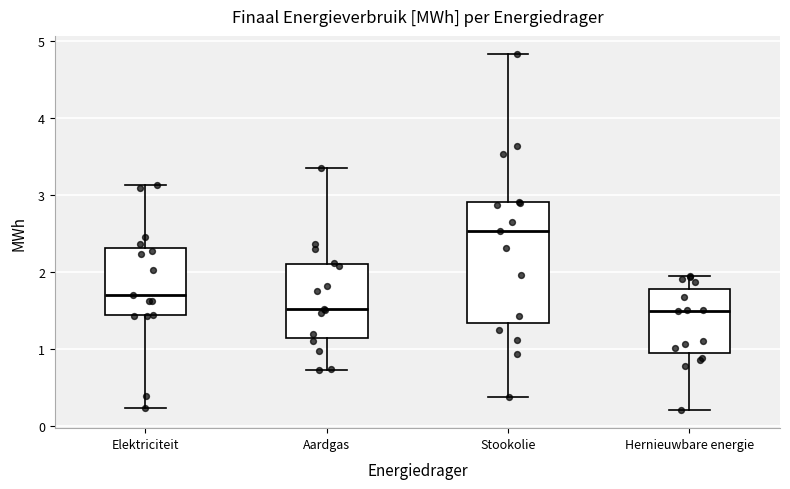

Reading left to right, read every box against the y-axis: the position of its median line, the range the box covers, and the ends of its whiskers. The values are not printed on the chart, so give them approximately, as read against the axis.

Elektriciteit: median 1.7, box 1.4 to 2.3, whiskers 0.2 to 3.1
Aardgas: median 1.5, box 1.1 to 2.1, whiskers 0.7 to 3.4
Stookolie: median 2.5, box 1.3 to 2.9, whiskers 0.4 to 4.8
Hernieuwbare energie: median 1.5, box 0.9 to 1.8, whiskers 0.2 to 2.0